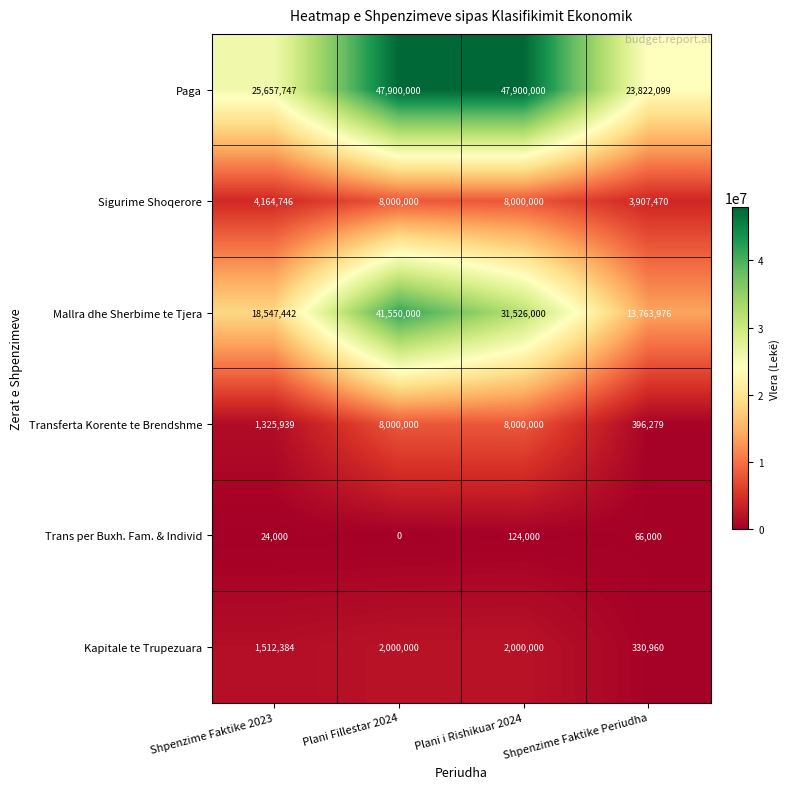

Rank the series at Shpenzime Faktike 2023 from highest to lowest value.

Paga, Mallra dhe Sherbime te Tjera, Sigurime Shoqerore, Kapitale te Trupezuara, Transferta Korente te Brendshme, Trans per Buxh. Fam. & Individ